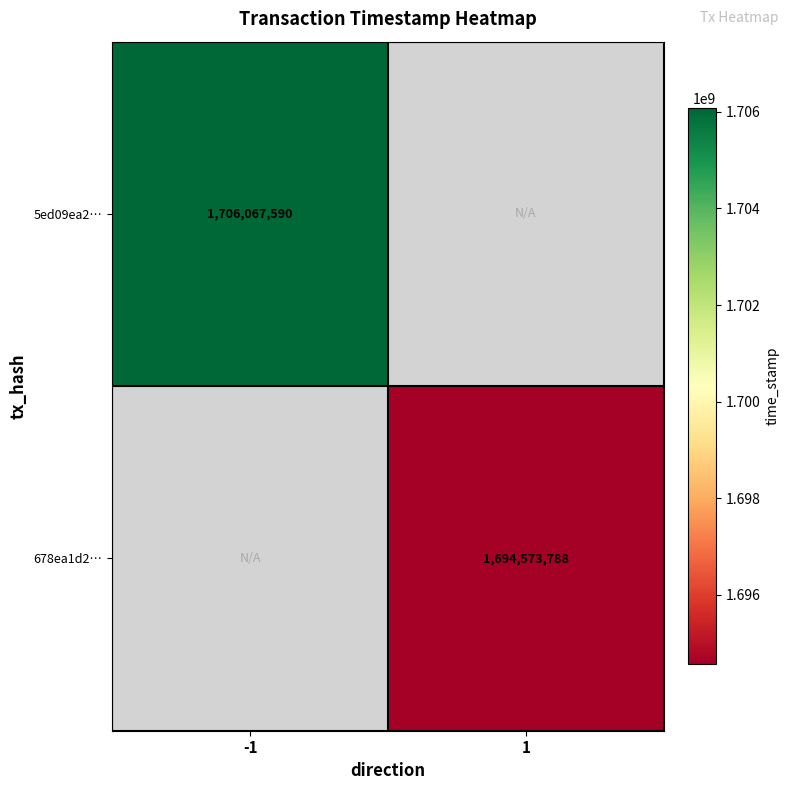

At how many categories does at least one series exceed 1698000726?

1